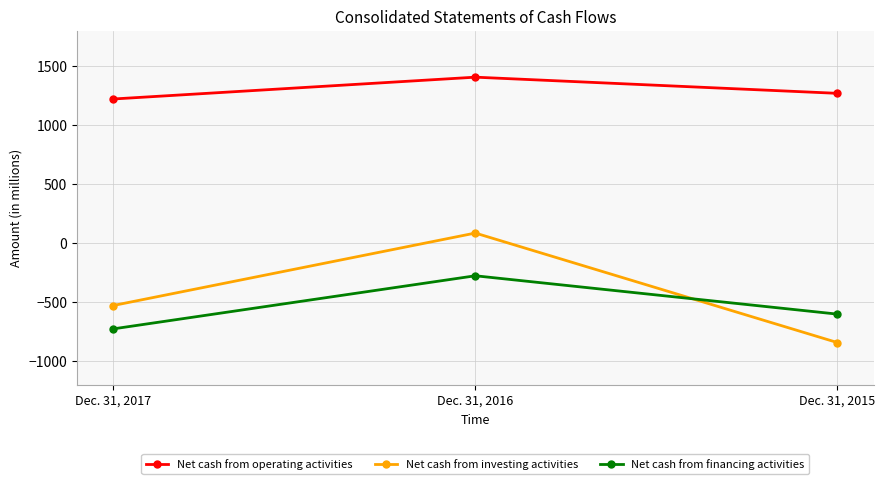

What is the spread (max minus min) of values at Dec. 31, 2016?

1683